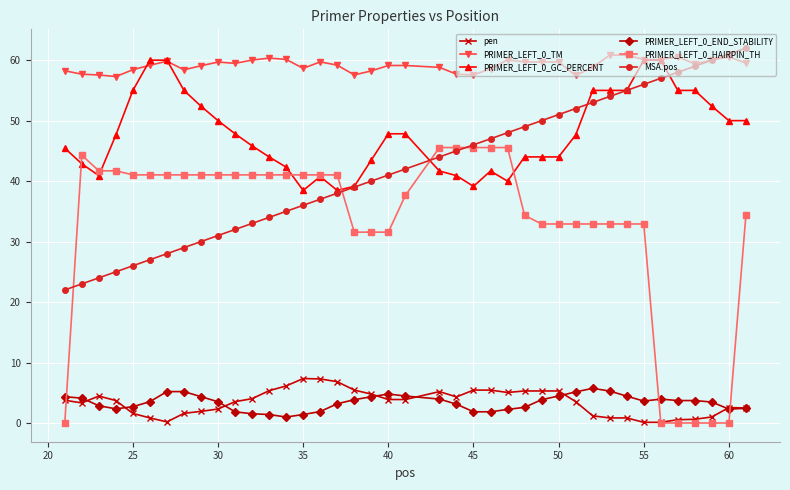

What is the value of the PRIMER_LEFT_0_HAIRPIN_TH point at the 11th from the left?

41.0